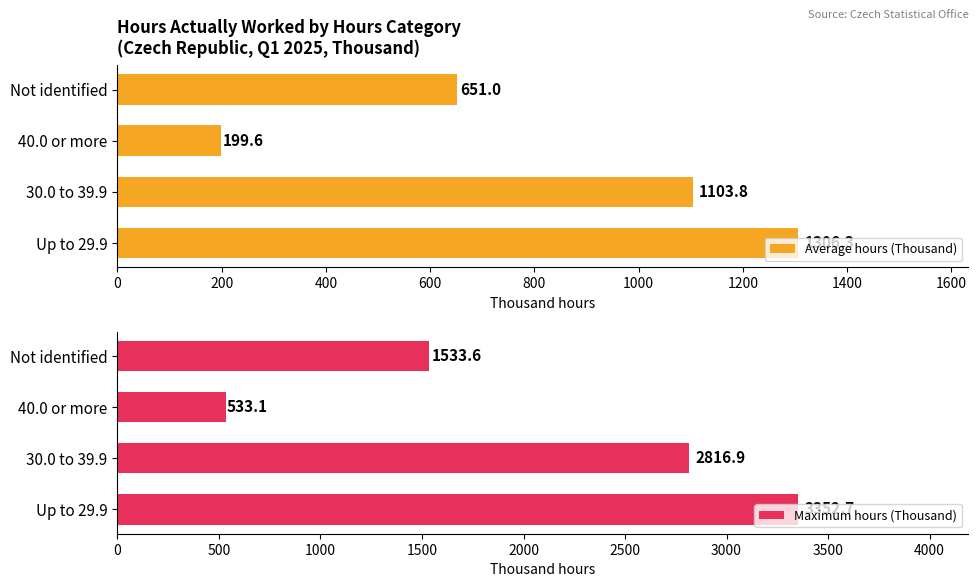

Where is Maximum hours (Thousand) nearest to the value 1942?

Not identified